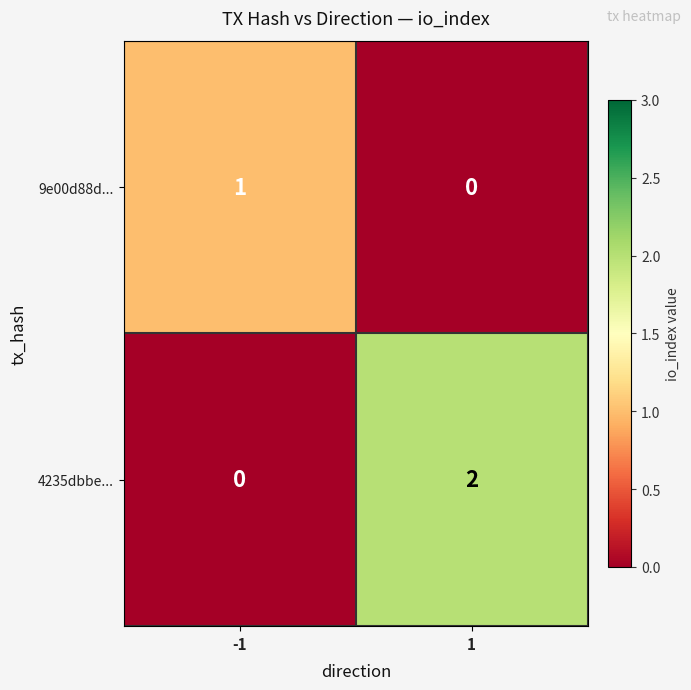

At 1, list the series in order from smallest to largest.

9e00d88d..., 4235dbbe...